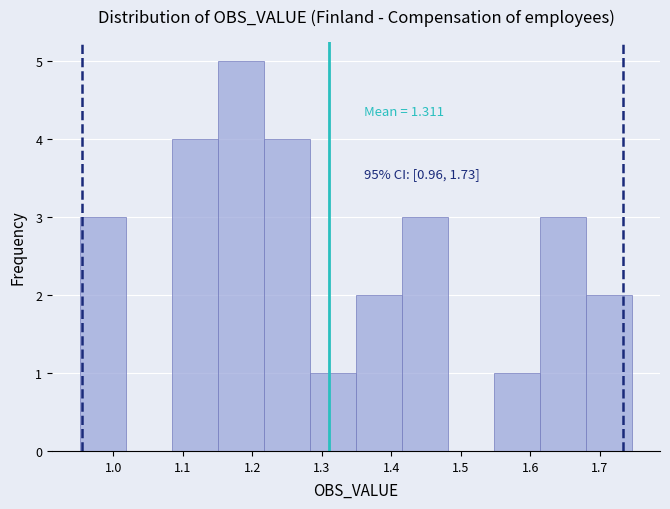

Over which range of the x-axis is the bar tallest?

1.15 to 1.22